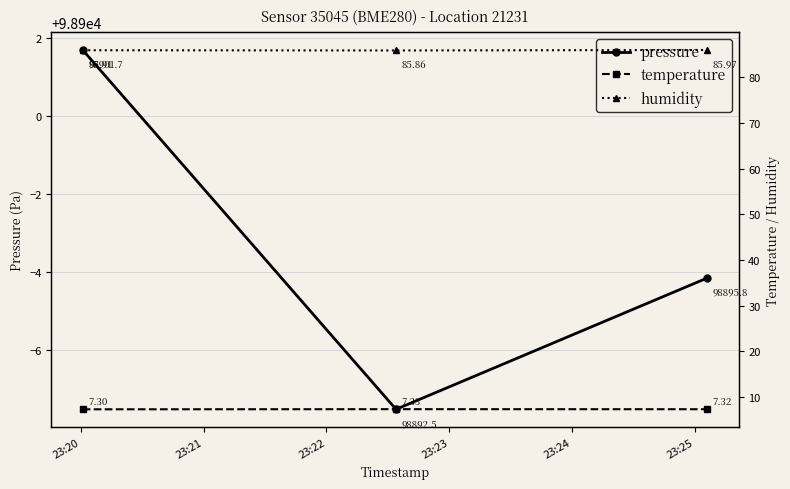

What is the minimum value for pressure?

98892.5